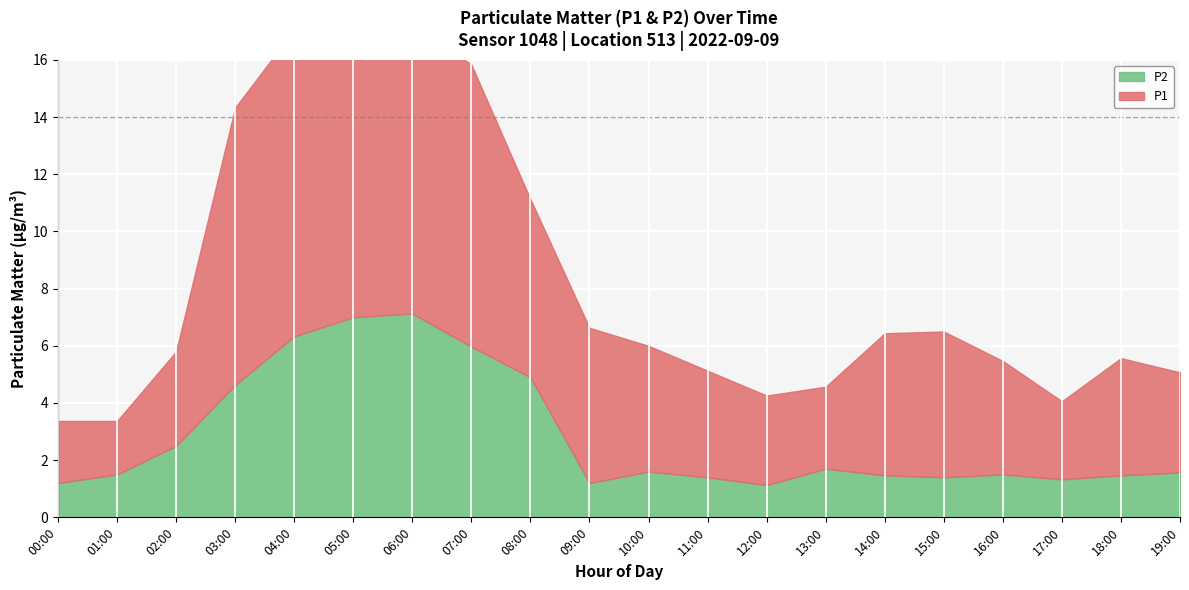

What are all the series names shown in the legend?

P1, P2